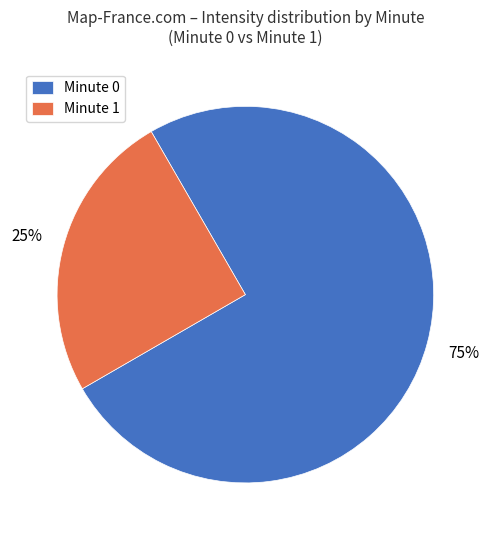

To the nearest percent, what is the difference between the largest and smallest slice percentages?

50%